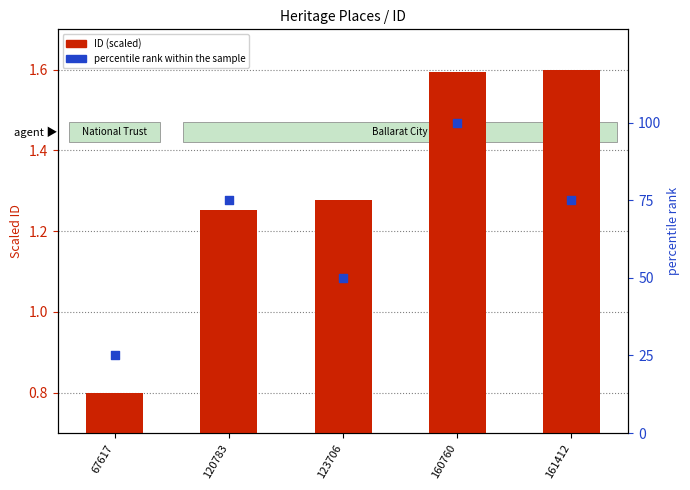

What are all the series names shown in the legend?

ID (scaled), percentile rank within the sample